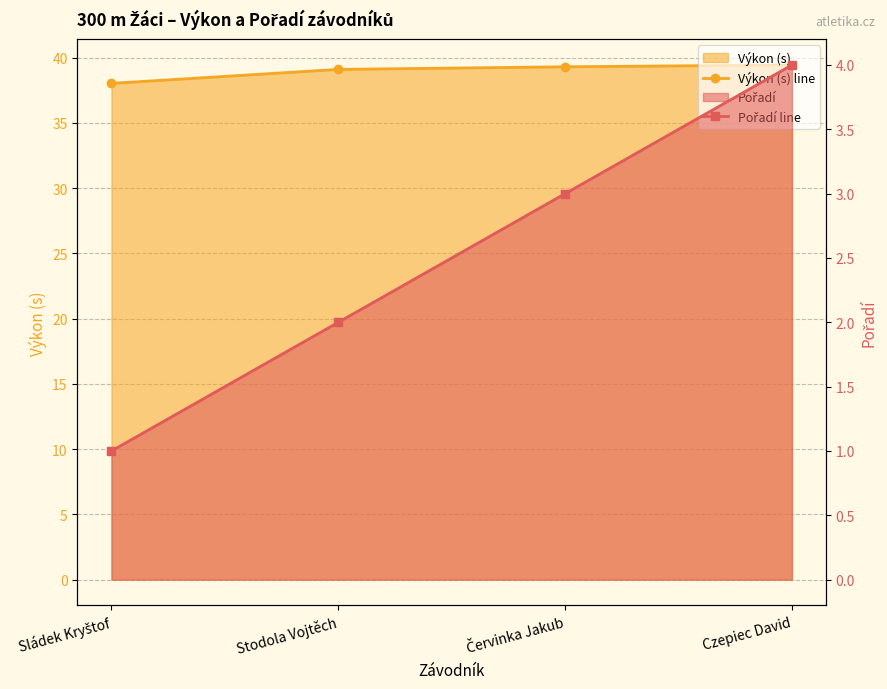

What is the difference between the maximum and minimum values in the Pořadí line series?

3.0